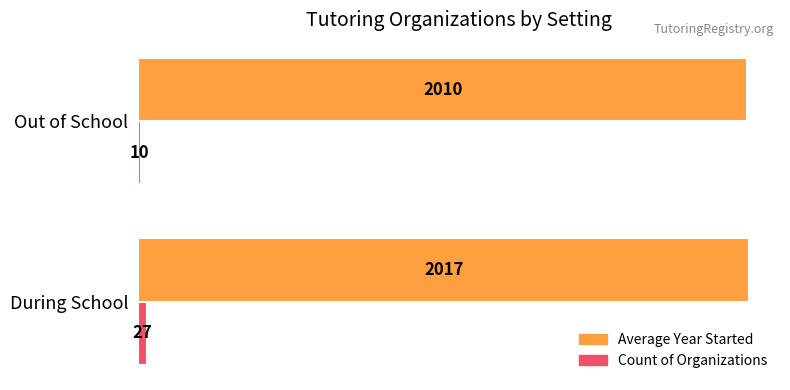

What is the total value across all series at During School?

2044